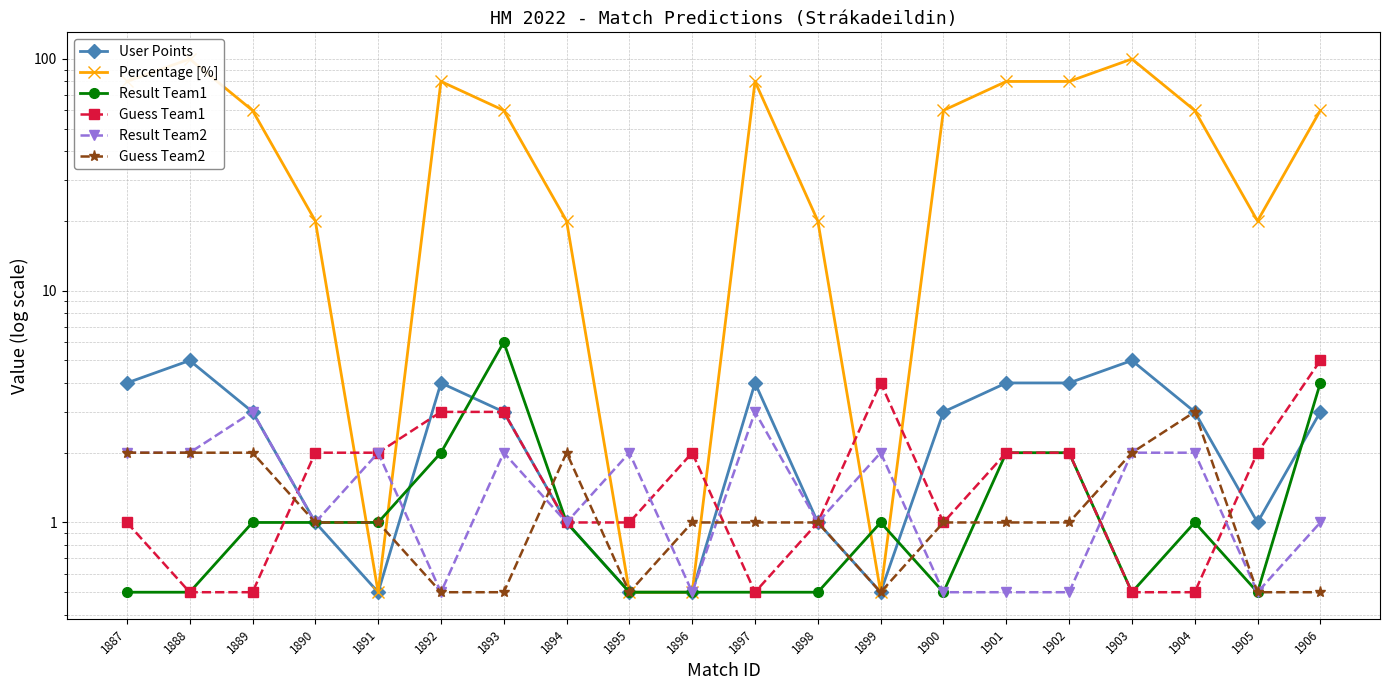

What is the value of the User Points point at the 14th from the left?

3.0